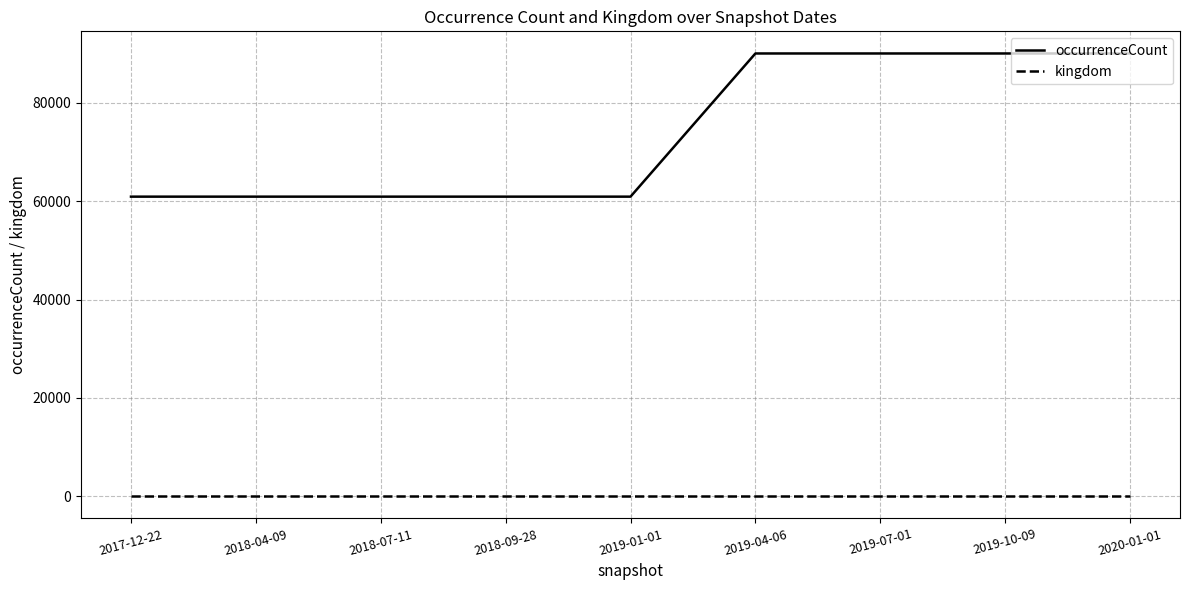

Reading right to left, extract all data points from this chart.

occurrenceCount: 90035	90035	90035	90035	60923	60923	60923	60923	60923
kingdom: 1	1	1	1	1	1	1	1	1